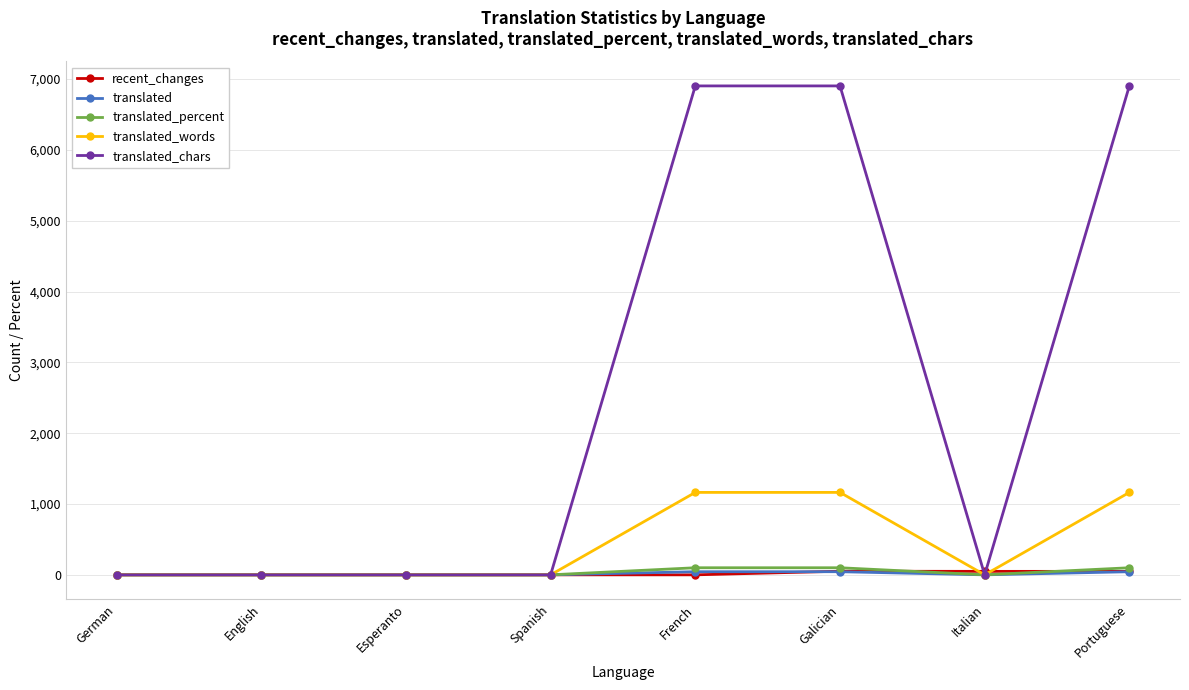

What is the maximum value shown in the chart?

6904